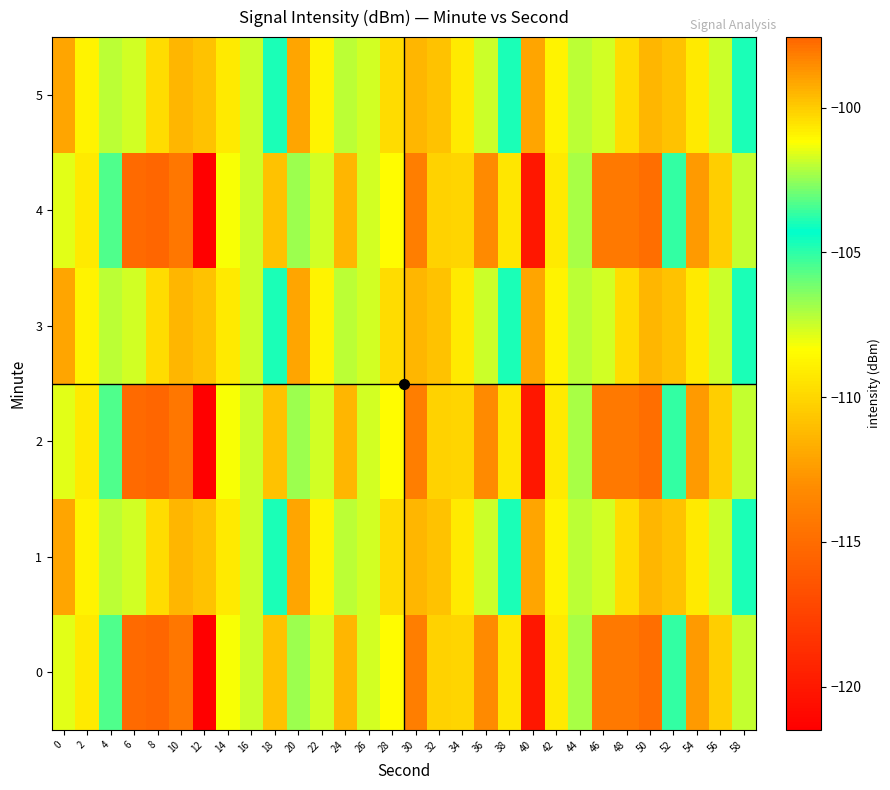

How many distinct data groups are displayed?

6